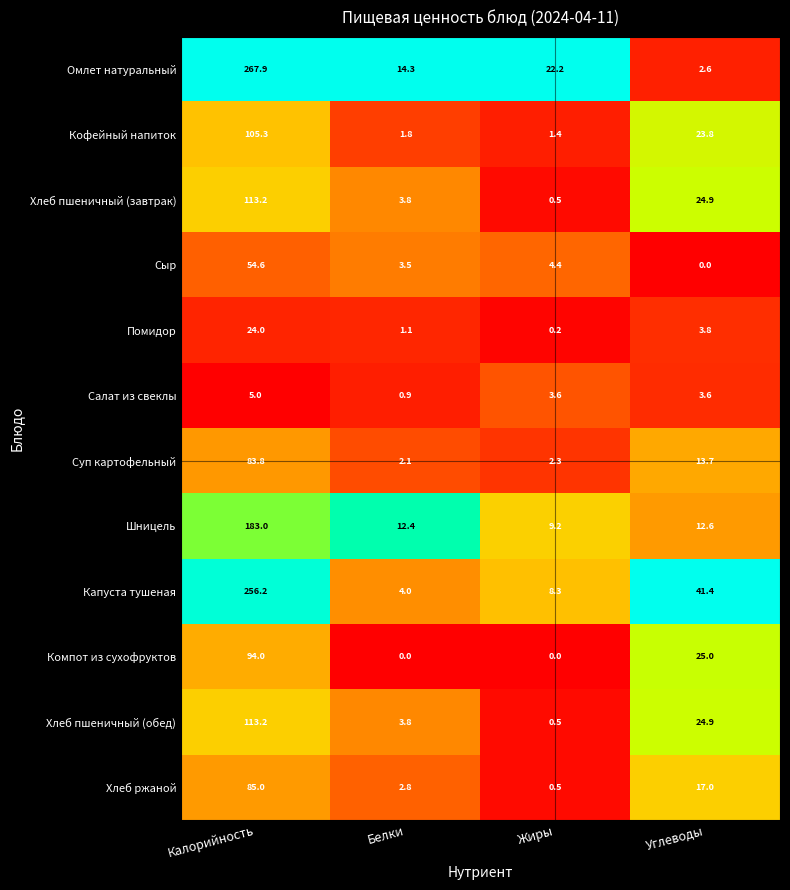

At which label is Шницель closest to 96?

Углеводы